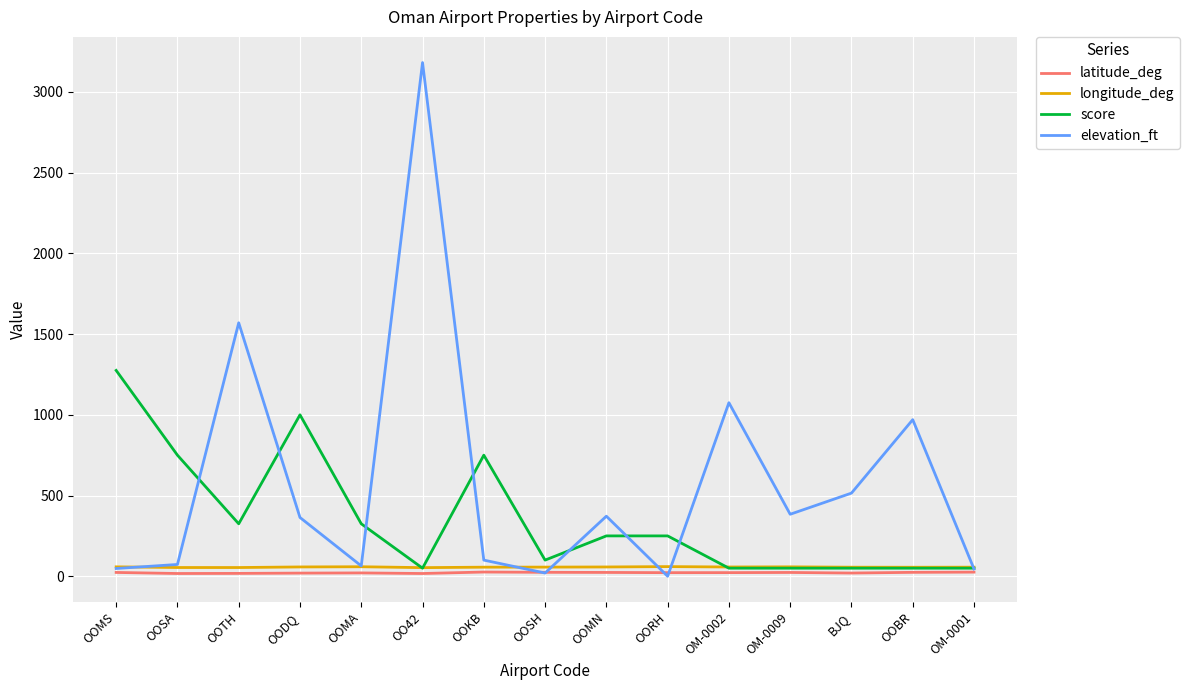

What is the maximum value shown in the chart?

3182.0